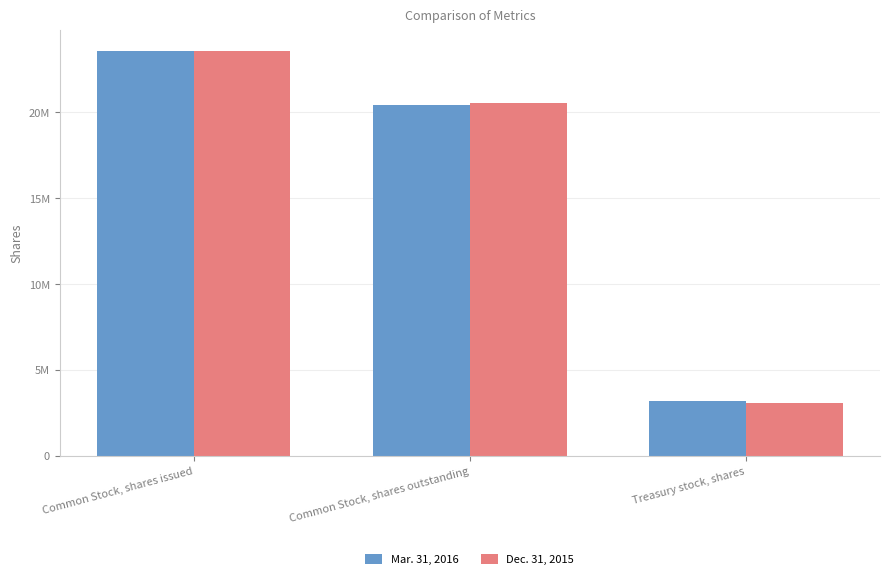

What is the spread (max minus min) of values at Common Stock, shares outstanding?

95313